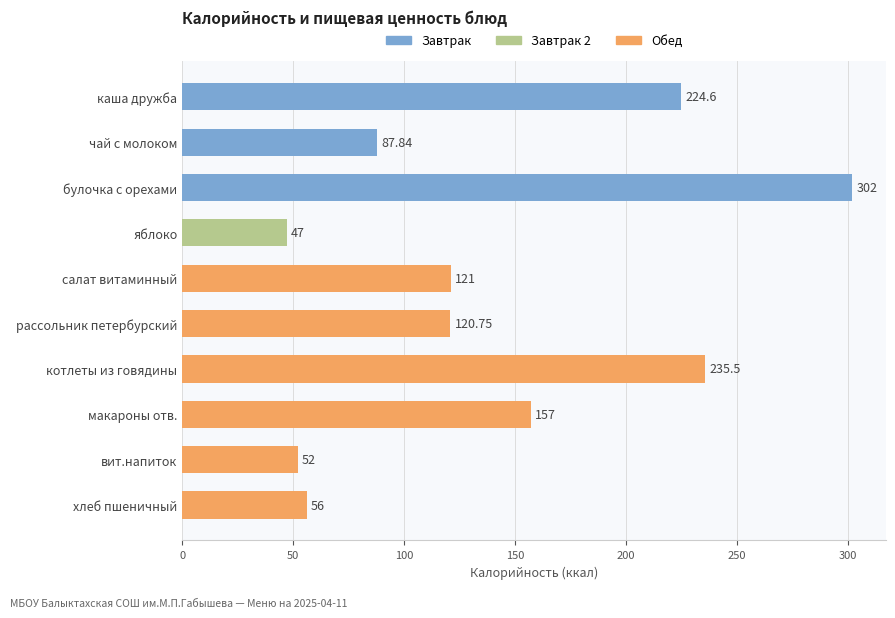

Where is the data nearest to the value 174?

макароны отв.